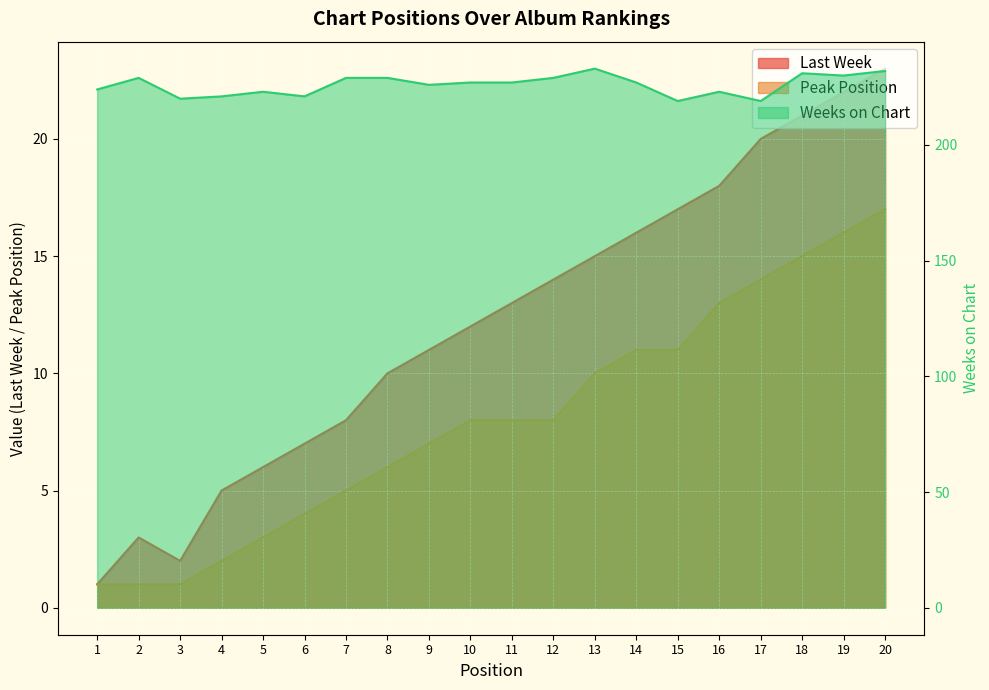

What is the average value of the Peak Position series?

8